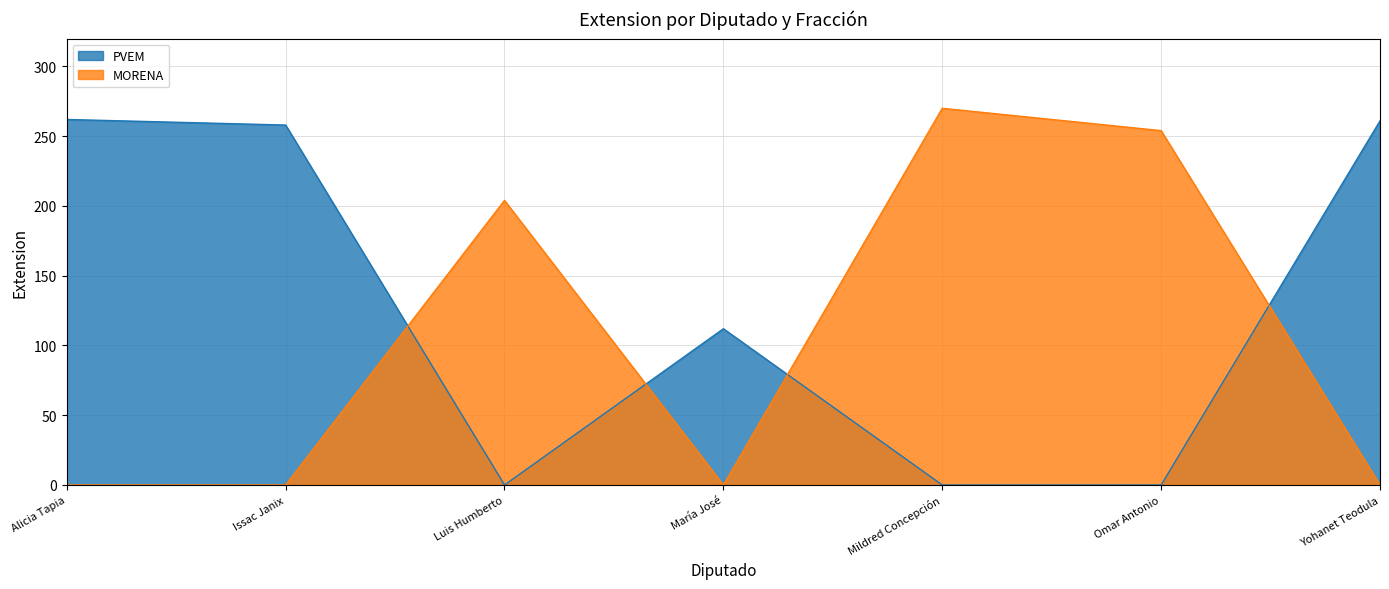

The PVEM series shows 0 at Luis Humberto. True or false?

True